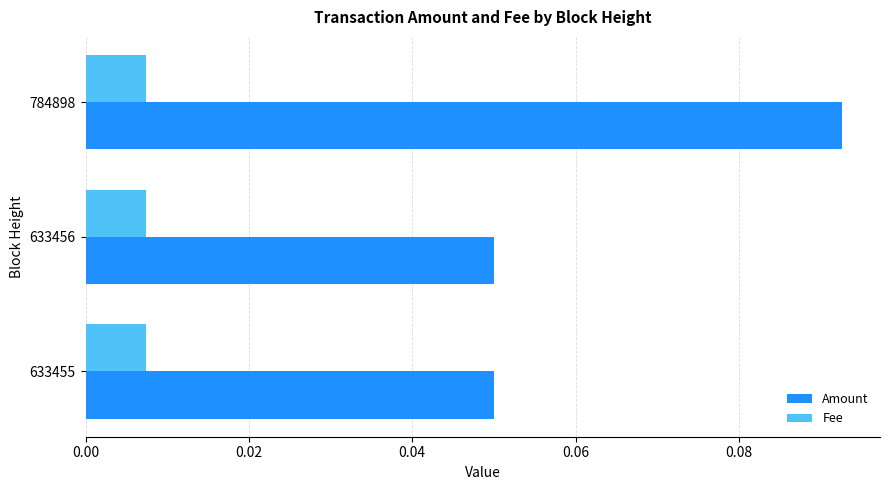

Rank the series by their average value, from highest to lowest.

Amount, Fee